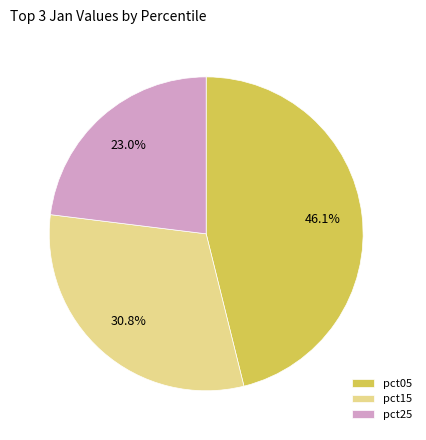

Combined, what portion of the pie is pct05 and pct25?

69.2%